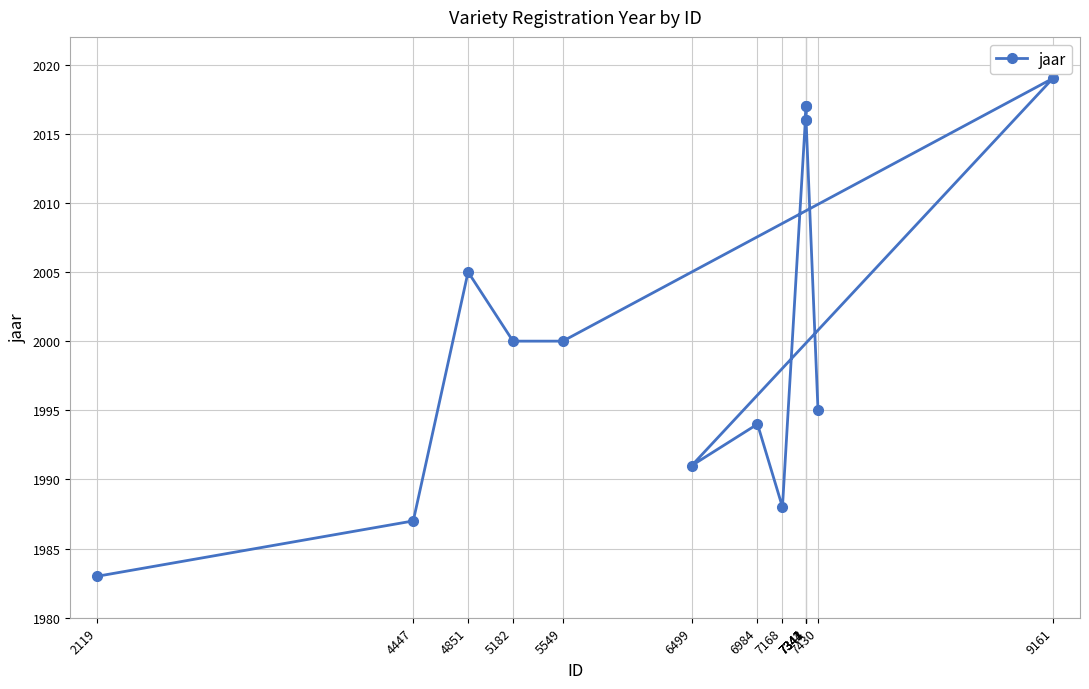

Is this an area chart (filled region under the line)?

No